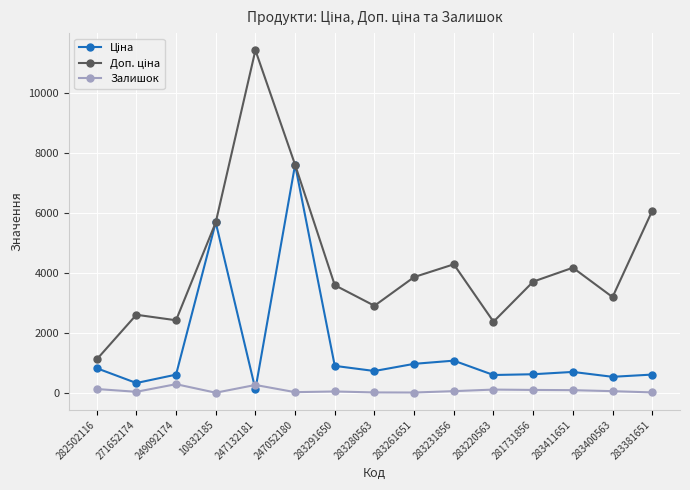

At which category is the sum across all series the highest?

247052180